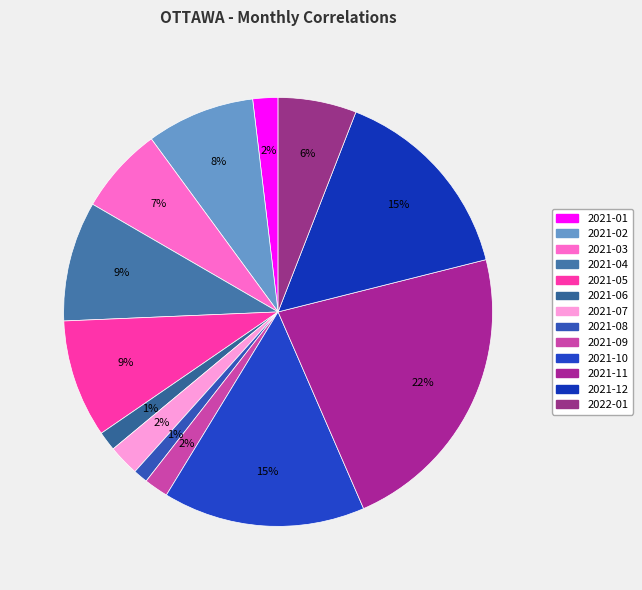

To the nearest percent, what is the difference between the 2021-06 and 2021-11 slice percentages?

21%